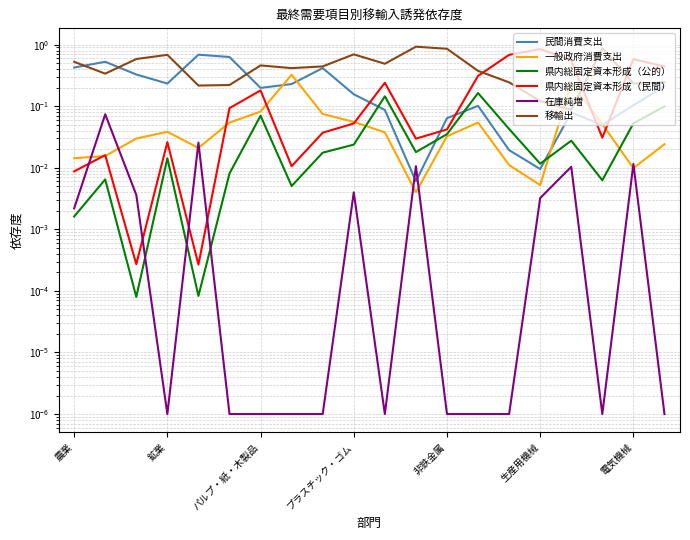

True or false: 移輸出 and 在庫純増 intersect in this chart.

False